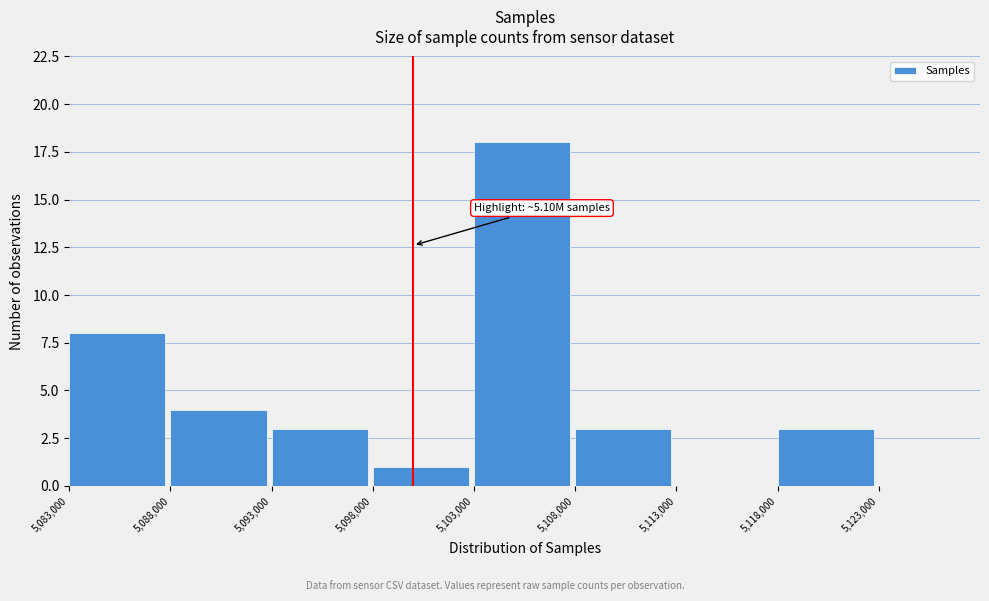

Which range on the x-axis has the tallest bar?

5103000 to 5108000